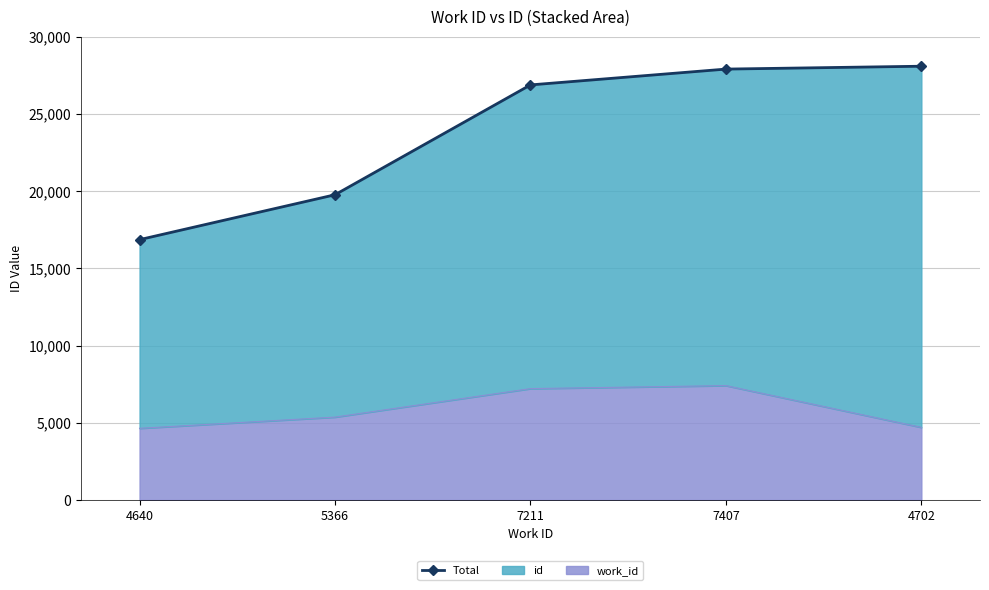

What is the sum of all values?

119501